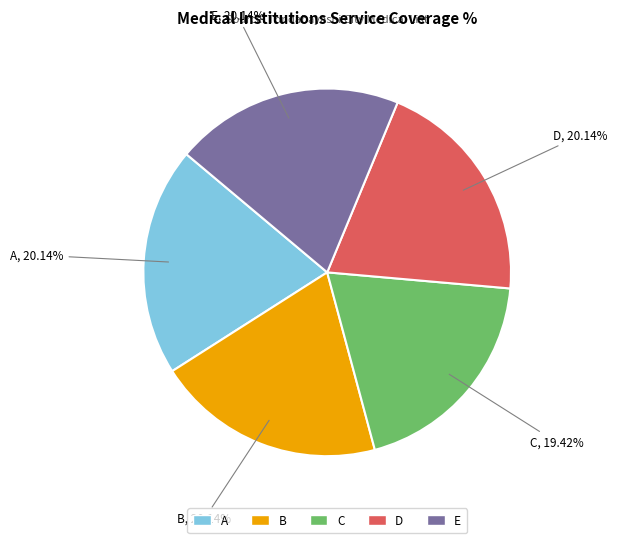

The C slice represents 33% of the pie. True or false?

False